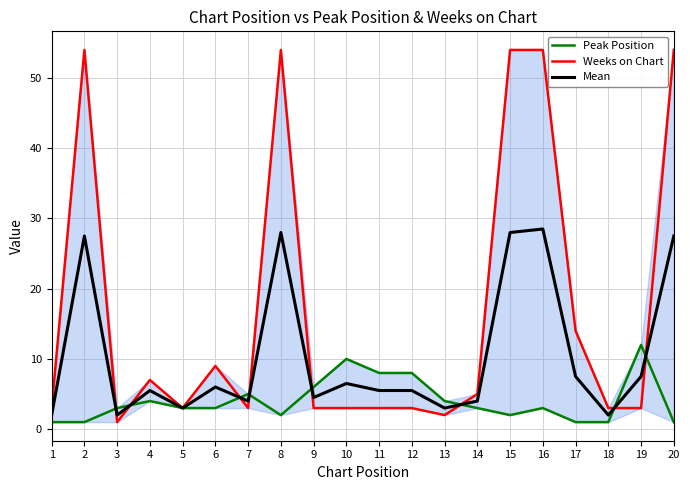

What value does the Mean series have at 11?

5.5